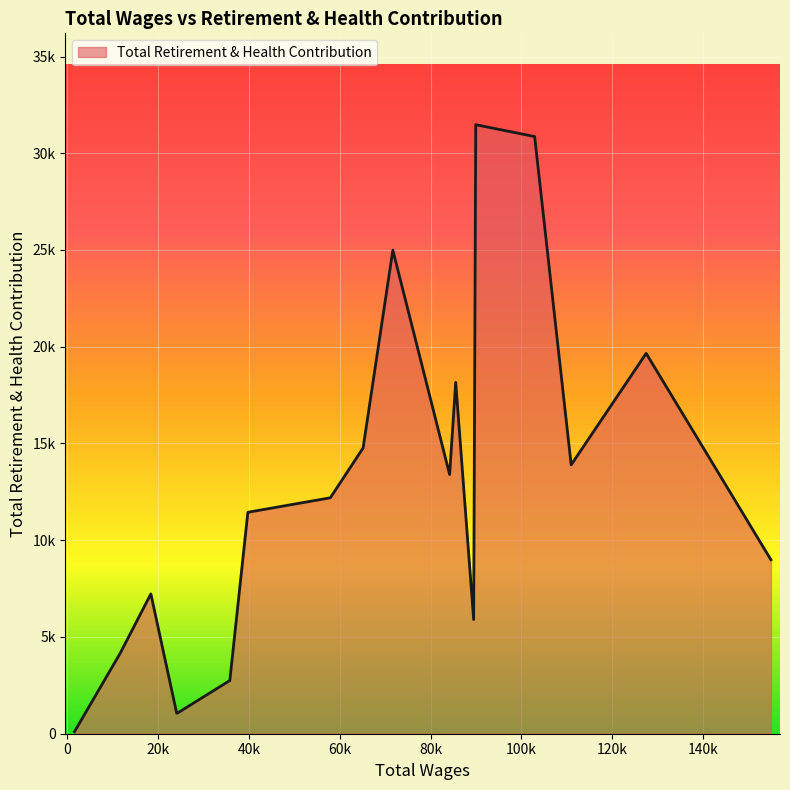

List the labels in order of value, largest first.

89936.0, 102902.0, 71686.0, 127456.0, 85524.0, 65134.0, 110943.0, 84183.0, 57921.0, 39764.0, 154920.0, 18409.0, 89477.0, 11626.0, 35793.0, 24329.0, 24097.0, 1596.0